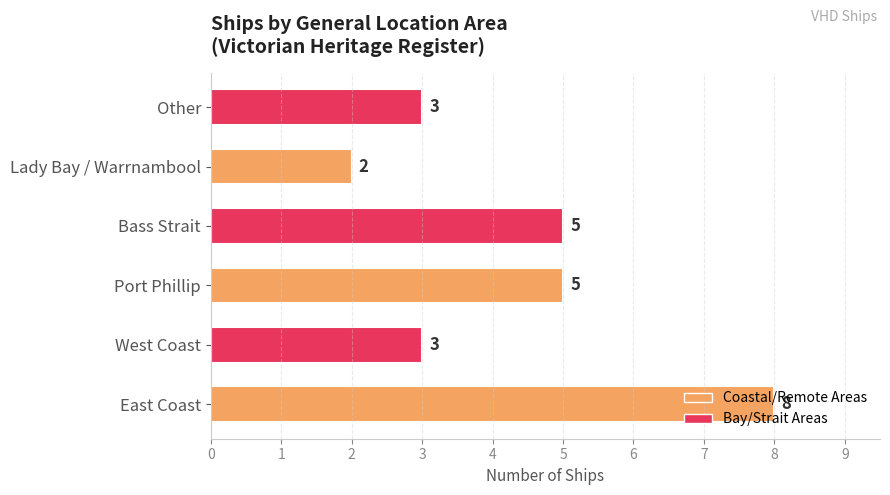

Which has a higher value, Other or Lady Bay / Warrnambool?

Other